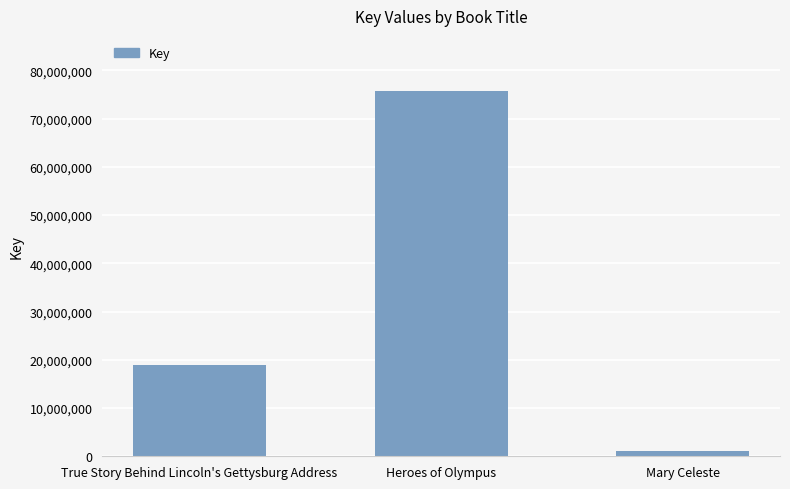

Does the chart contain any negative values?

No